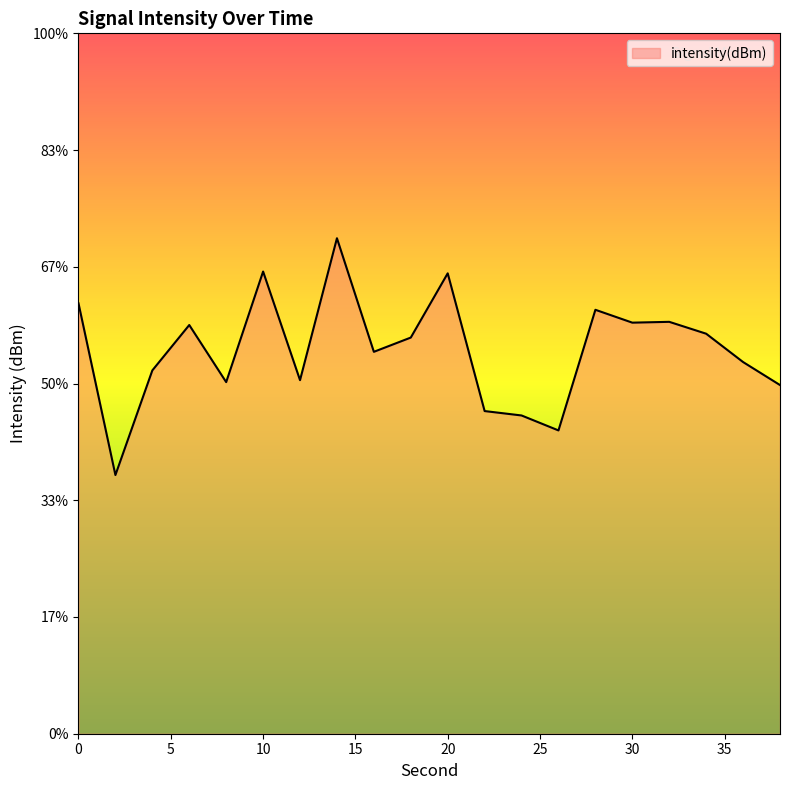

How many lines are shown in the chart?

1